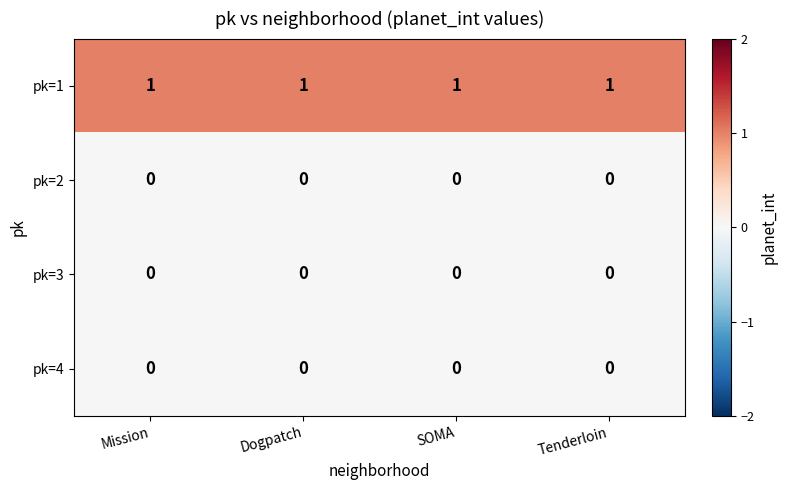

At how many categories does at least one series exceed 0?

4